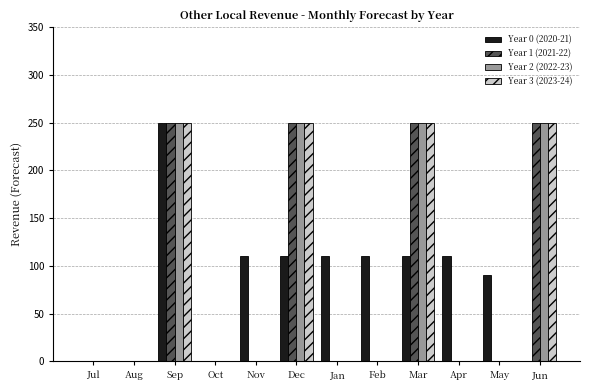

What is the total value across all series at May?

90